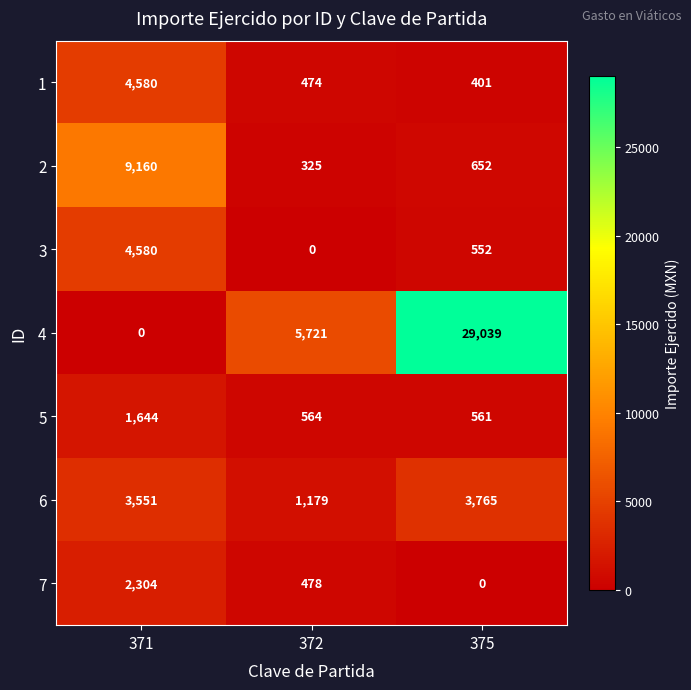

The value of 3 at 375 is 552. True or false?

True